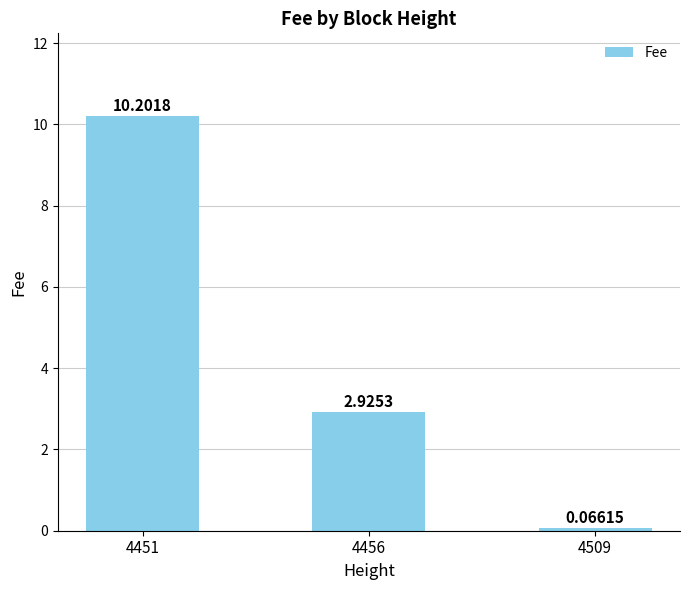

How many distinct data groups are displayed?

1